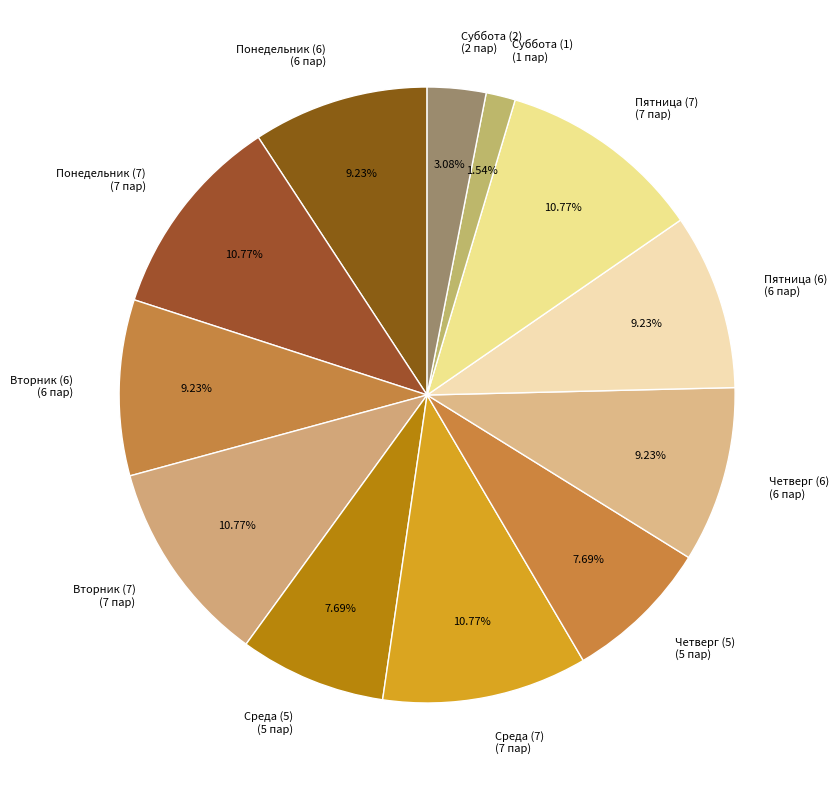

Which slice is the smallest?

Суббота (1)